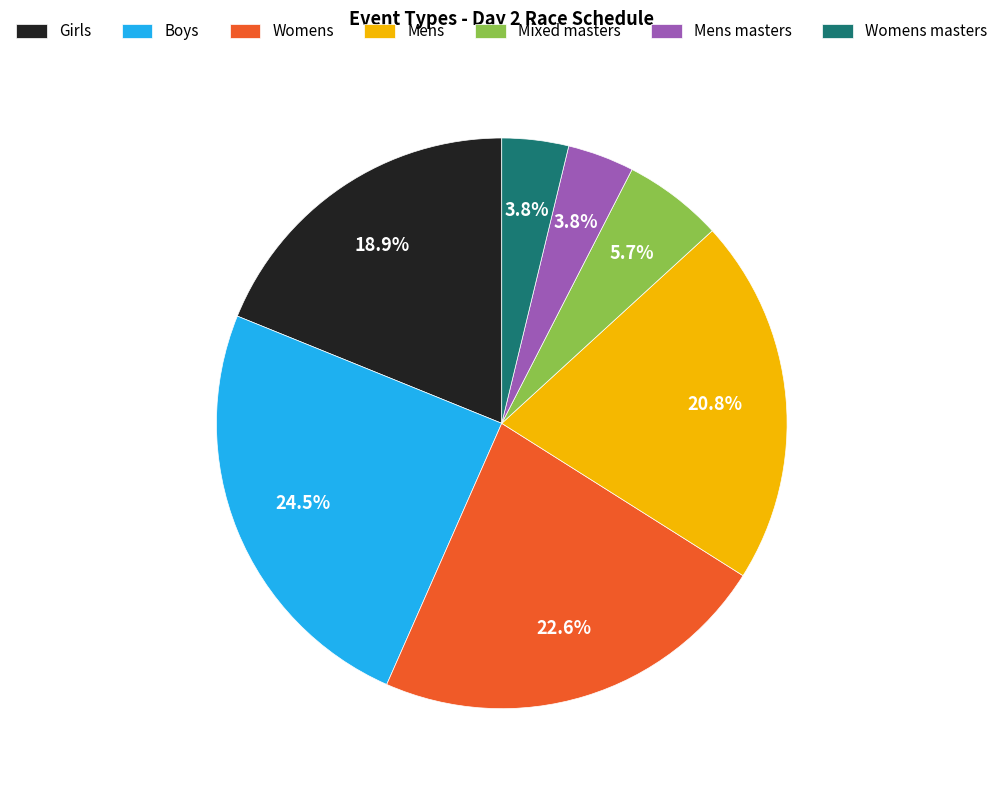

Which has a higher value, Mens or Mixed masters?

Mens